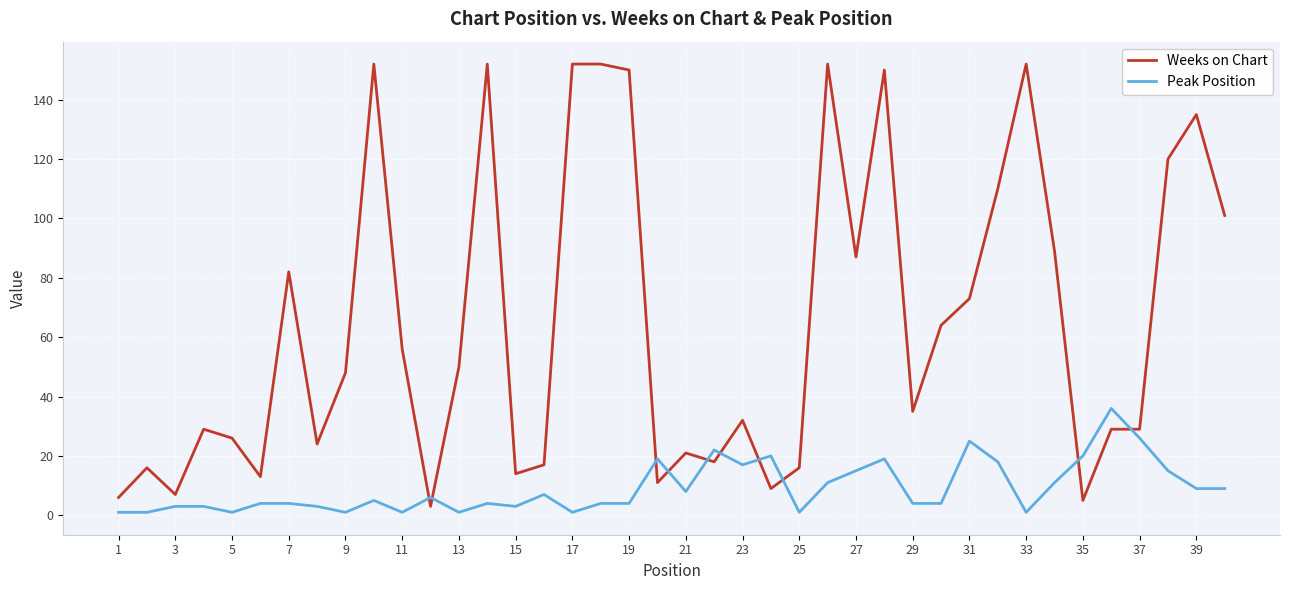

What is the average value of the Peak Position series?

9